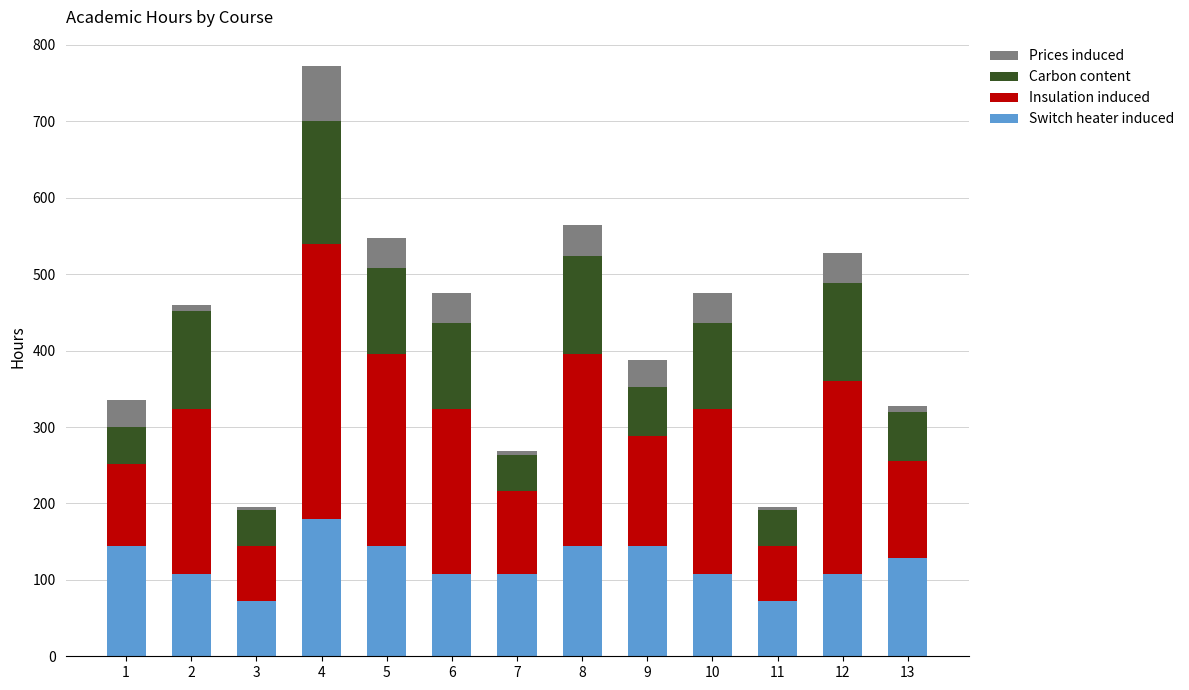

What is the highest value of the Switch heater induced series?

180